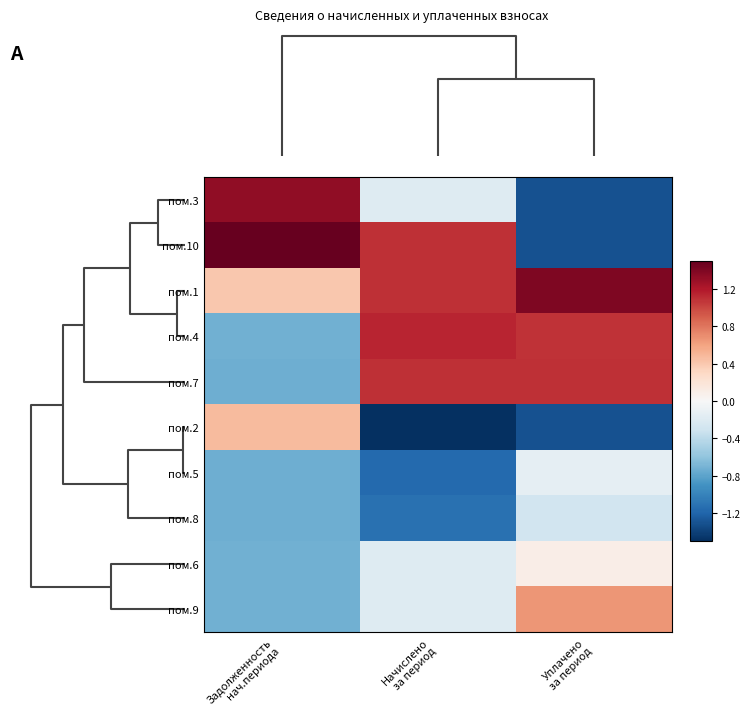

At how many categories does at least one series exceed 1?

3